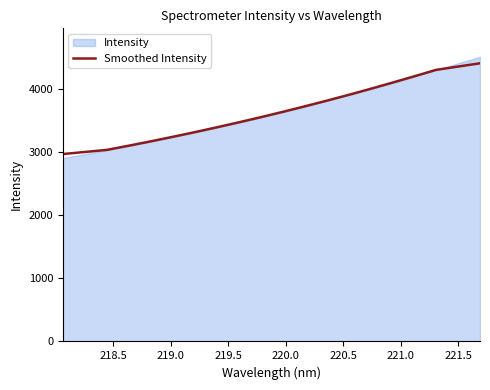

What is the difference between the maximum and minimum values?

1440.6